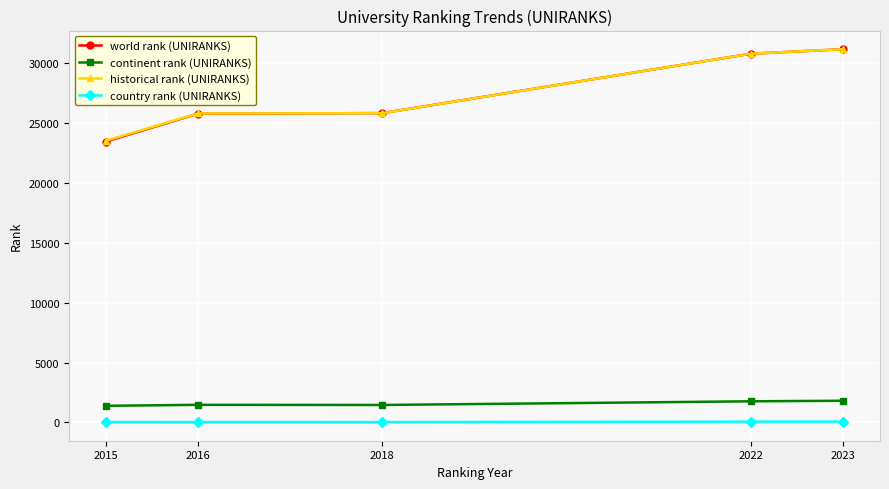

True or false: world rank (UNIRANKS) has a value of 23471.0 at 2015.

True